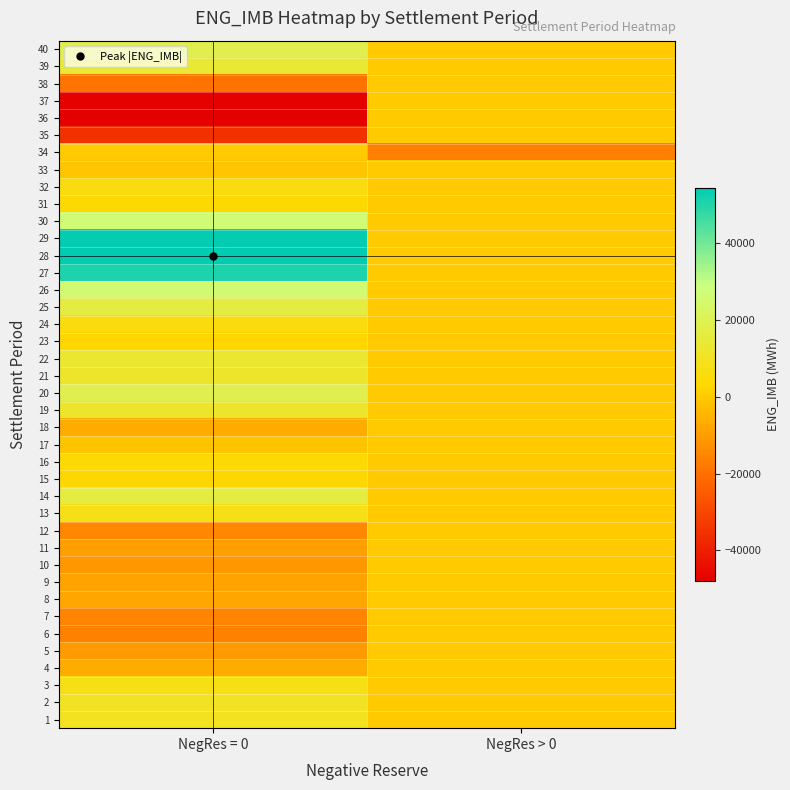

Reading left to right, what are all the values shown in this chart?

1: NegRes = 0=9371.1	NegRes > 0=0.0
2: NegRes = 0=10393.6	NegRes > 0=0.0
3: NegRes = 0=7590.3	NegRes > 0=0.0
4: NegRes = 0=-6530.4	NegRes > 0=0.0
5: NegRes = 0=-10511.0	NegRes > 0=0.0
6: NegRes = 0=-16140.2	NegRes > 0=0.0
7: NegRes = 0=-15389.4	NegRes > 0=0.0
8: NegRes = 0=-7922.8	NegRes > 0=0.0
9: NegRes = 0=-8625.9	NegRes > 0=0.0
10: NegRes = 0=-11193.3	NegRes > 0=0.0
11: NegRes = 0=-9424.3	NegRes > 0=0.0
12: NegRes = 0=-14434.0	NegRes > 0=0.0
13: NegRes = 0=7791.1	NegRes > 0=0.0
14: NegRes = 0=16350.1	NegRes > 0=0.0
15: NegRes = 0=3090.8	NegRes > 0=0.0
16: NegRes = 0=3685.3	NegRes > 0=0.0
17: NegRes = 0=-1527.2	NegRes > 0=0.0
18: NegRes = 0=-6658.3	NegRes > 0=0.0
19: NegRes = 0=11766.6	NegRes > 0=0.0
20: NegRes = 0=18640.8	NegRes > 0=0.0
21: NegRes = 0=11737.0	NegRes > 0=0.0
22: NegRes = 0=12969.6	NegRes > 0=0.0
23: NegRes = 0=2423.1	NegRes > 0=0.0
24: NegRes = 0=5760.4	NegRes > 0=0.0
25: NegRes = 0=16255.2	NegRes > 0=0.0
26: NegRes = 0=25855.9	NegRes > 0=0.0
27: NegRes = 0=50630.0	NegRes > 0=0.0
28: NegRes = 0=54456.4	NegRes > 0=0.0
29: NegRes = 0=53909.8	NegRes > 0=0.0
30: NegRes = 0=26795.3	NegRes > 0=0.0
31: NegRes = 0=3653.2	NegRes > 0=0.0
32: NegRes = 0=5783.3	NegRes > 0=0.0
33: NegRes = 0=-1025.6	NegRes > 0=0.0
34: NegRes = 0=0.0	NegRes > 0=-16620.7
35: NegRes = 0=-35266.2	NegRes > 0=0.0
36: NegRes = 0=-48050.7	NegRes > 0=0.0
37: NegRes = 0=-47373.1	NegRes > 0=0.0
38: NegRes = 0=-18892.2	NegRes > 0=0.0
39: NegRes = 0=13844.1	NegRes > 0=0.0
40: NegRes = 0=18708.3	NegRes > 0=0.0